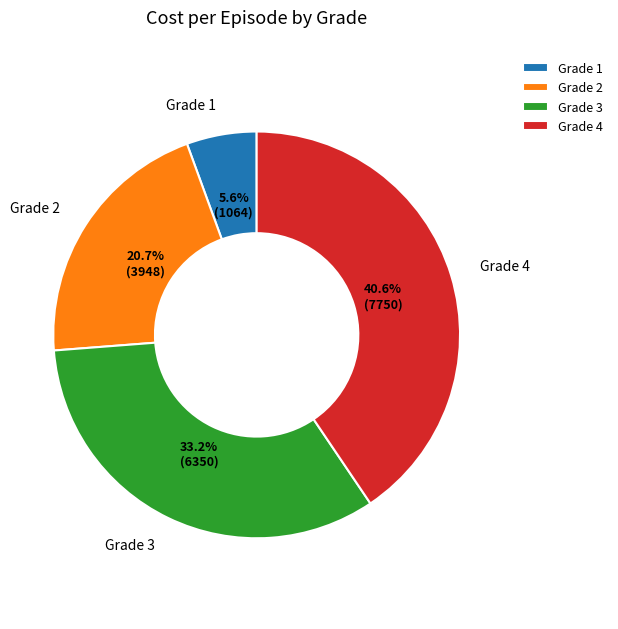

Which category has the biggest portion of the pie?

Grade 4